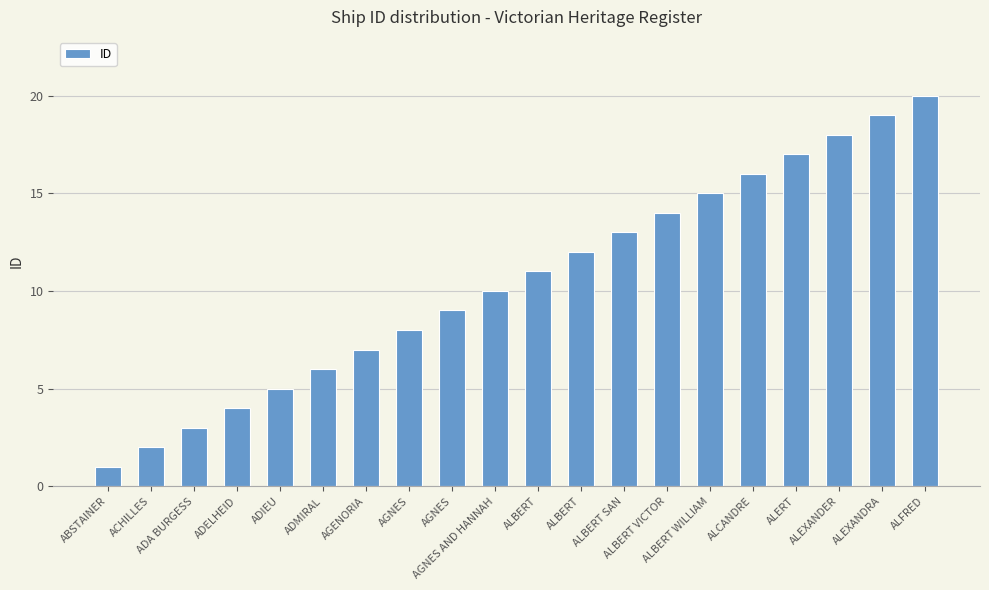

How many bars are there in total?

20